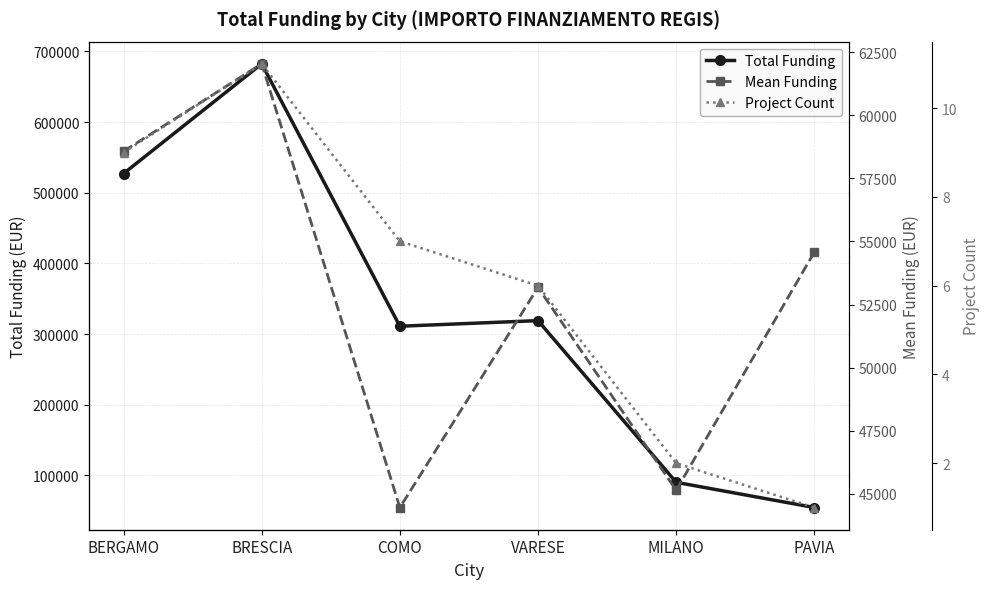

True or false: Mean Funding and Total Funding cross at least once.

False